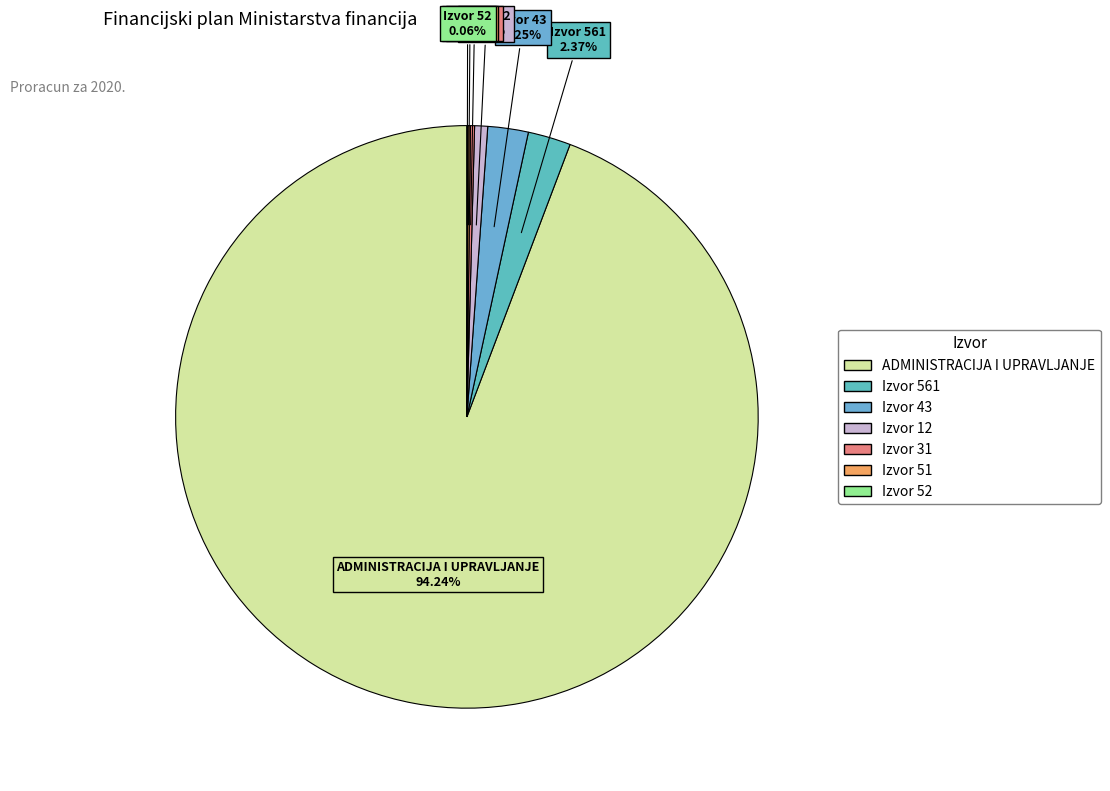

What is the majority slice?

ADMINISTRACIJA I UPRAVLJANJE